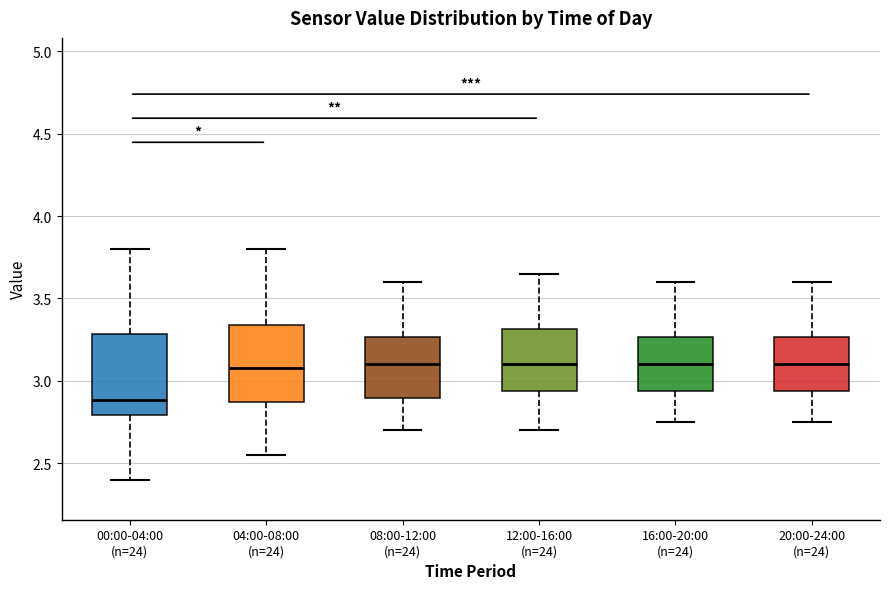

Where does the median line of the box for 04:00-08:00 (n=24) sit on the y-axis? The values are not printed on the chart, so give them approximately, as read against the axis.

3.10